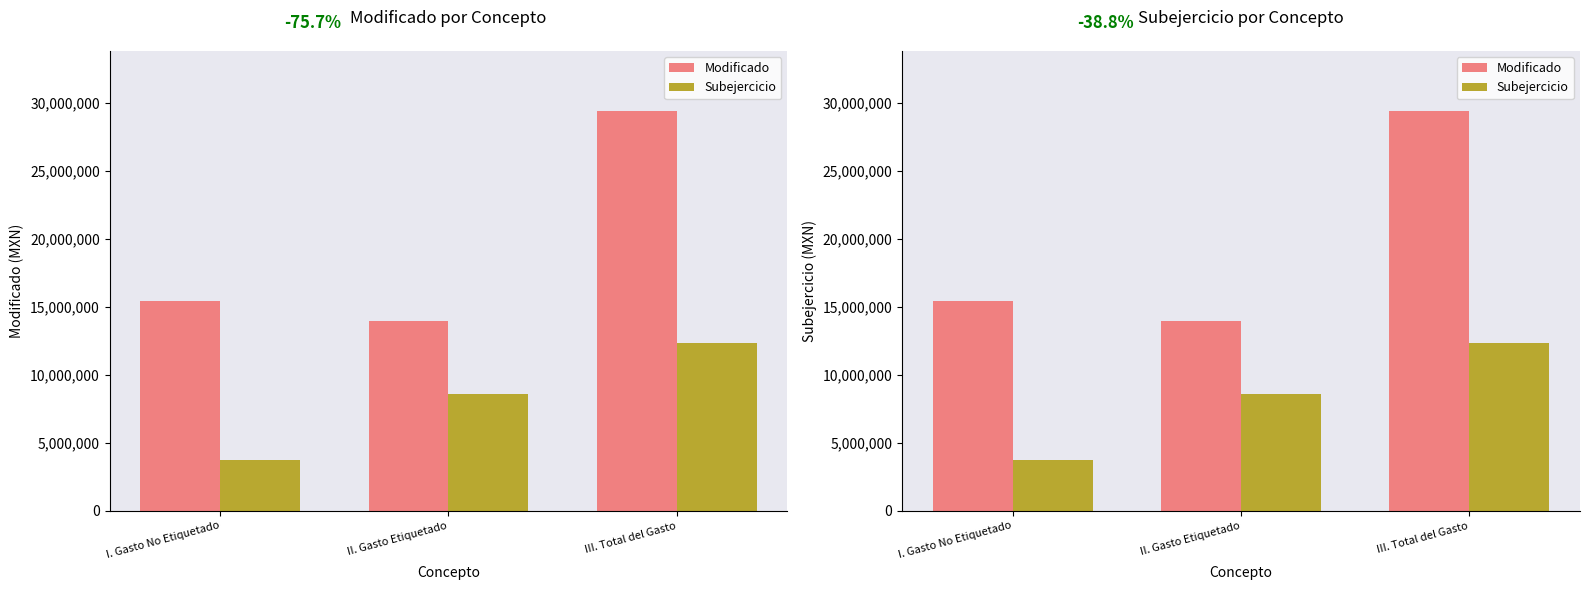

How many categories are shown in the chart?

3